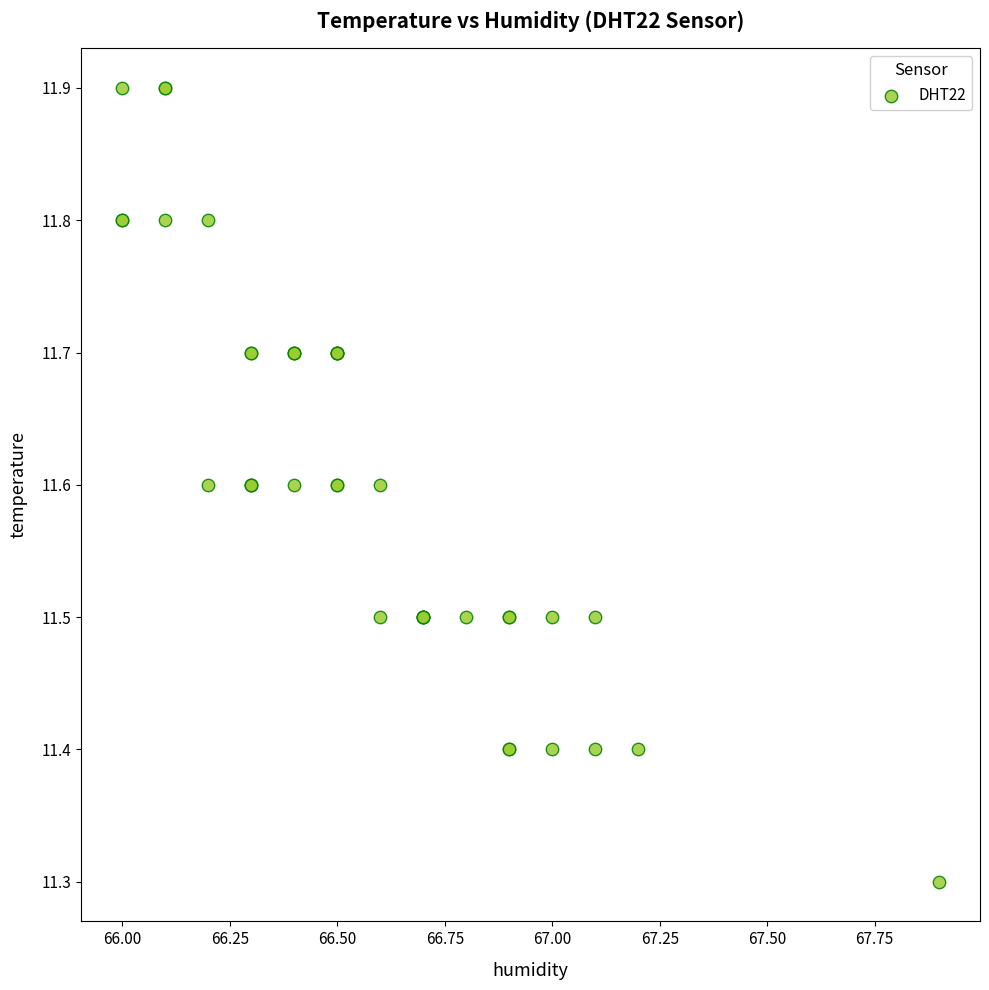

What Y value in the scatter plot is closest to 11?

11.3